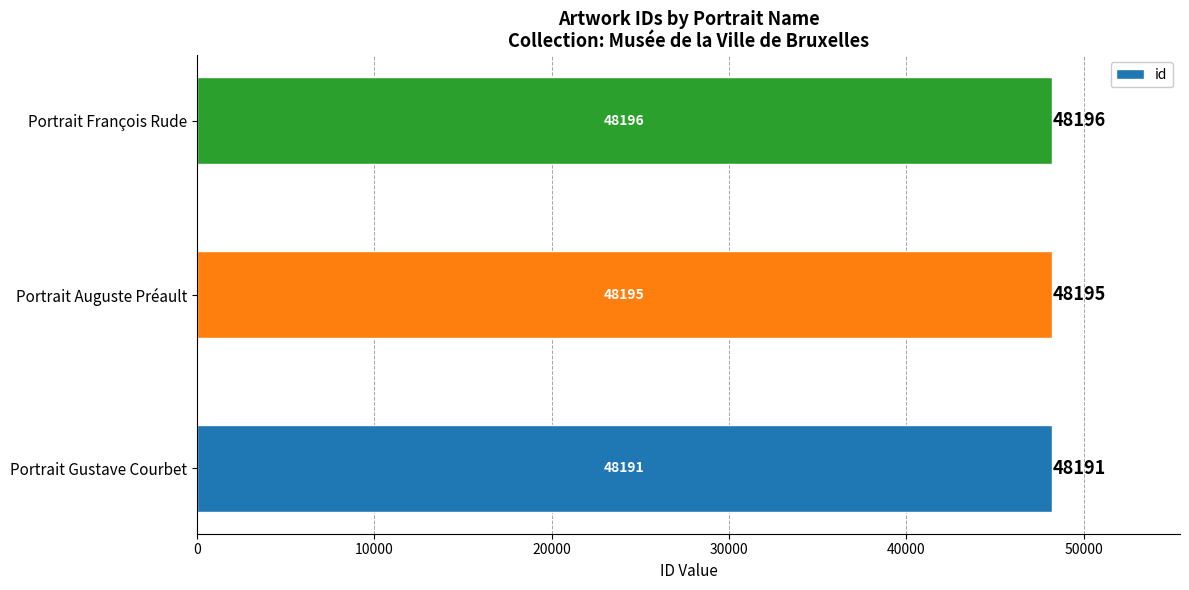

What is the difference between the second highest and minimum values?

4